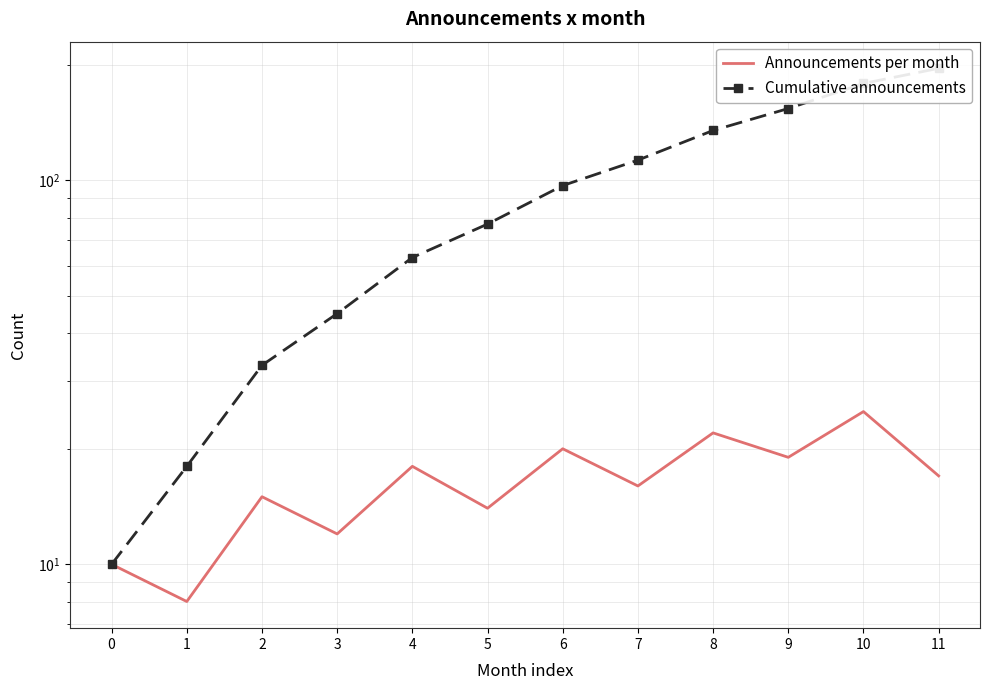

Is it true that Announcements per month equals 10 at 4?

False